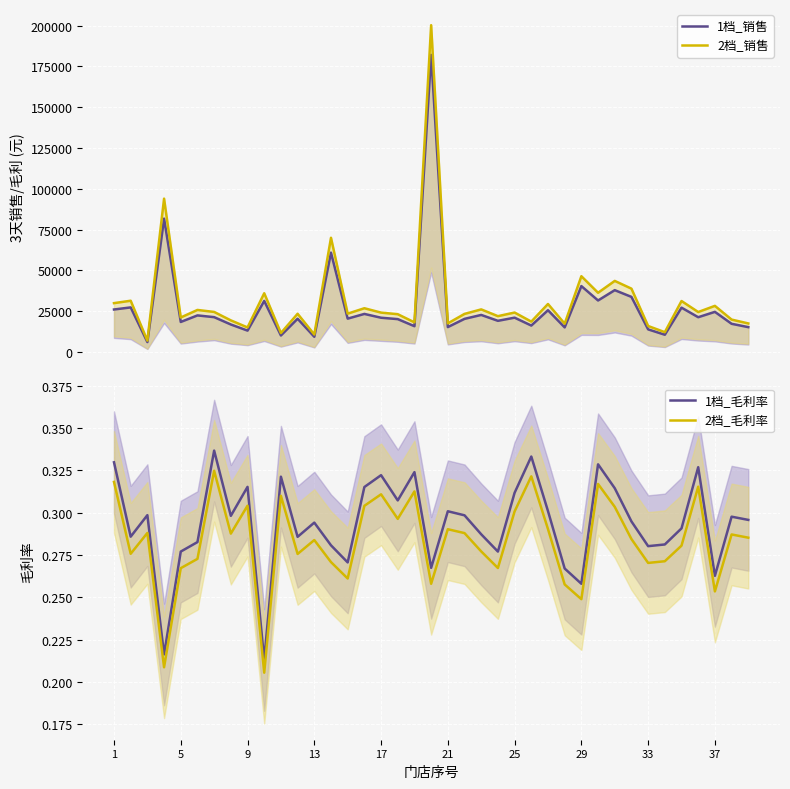

List the series in order of their peak value, highest first.

2档_销售, 1档_销售, 1档_毛利率, 2档_毛利率